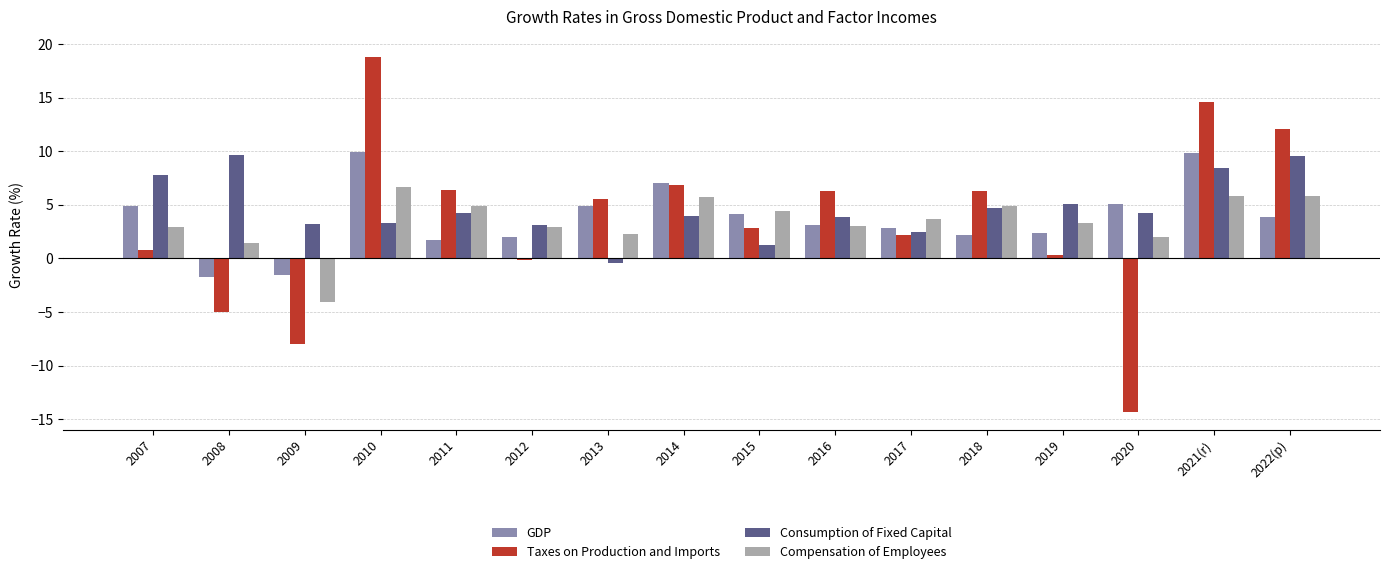

What is the difference between the second highest and minimum values in the Compensation of Employees series?

9.9